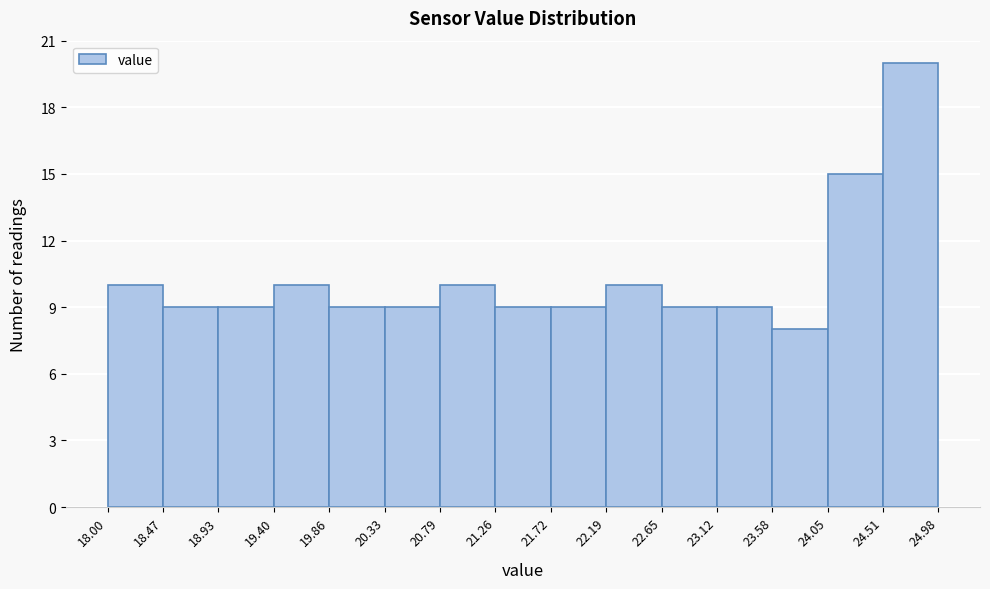

Reading left to right, list every bar in this chart as the range it spans on the x-axis followed by its height. The values are not printed on the chart, so give them approximately, as read against the axis.

18.00 to 18.47: 10
18.47 to 18.93: 9
18.93 to 19.40: 9
19.40 to 19.86: 10
19.86 to 20.33: 9
20.33 to 20.79: 9
20.79 to 21.26: 10
21.26 to 21.72: 9
21.72 to 22.19: 9
22.19 to 22.65: 10
22.65 to 23.12: 9
23.12 to 23.58: 9
23.58 to 24.05: 8
24.05 to 24.51: 15
24.51 to 24.98: 20